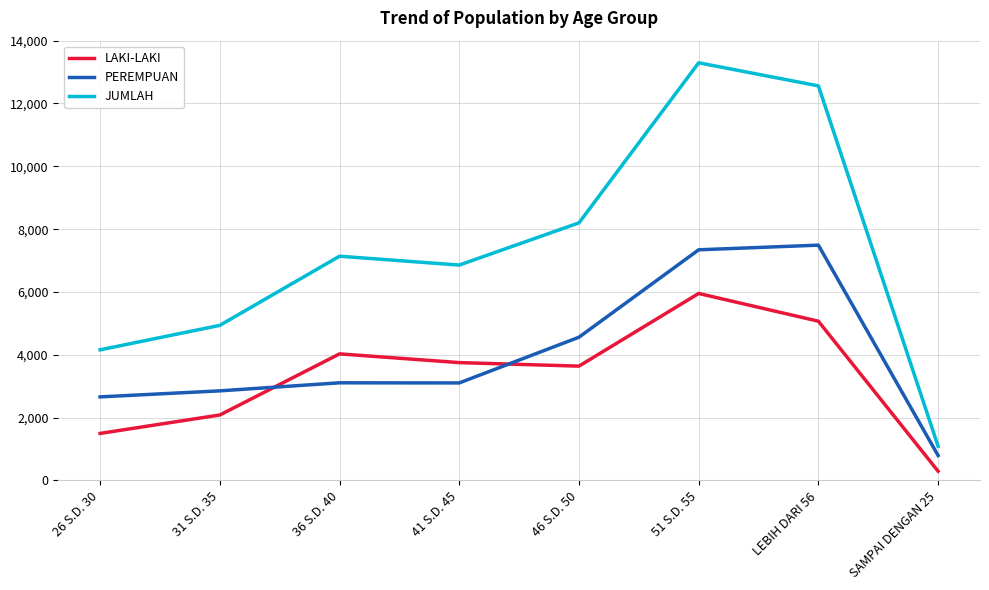

The JUMLAH series shows 7139 at 36 S.D. 40. True or false?

True